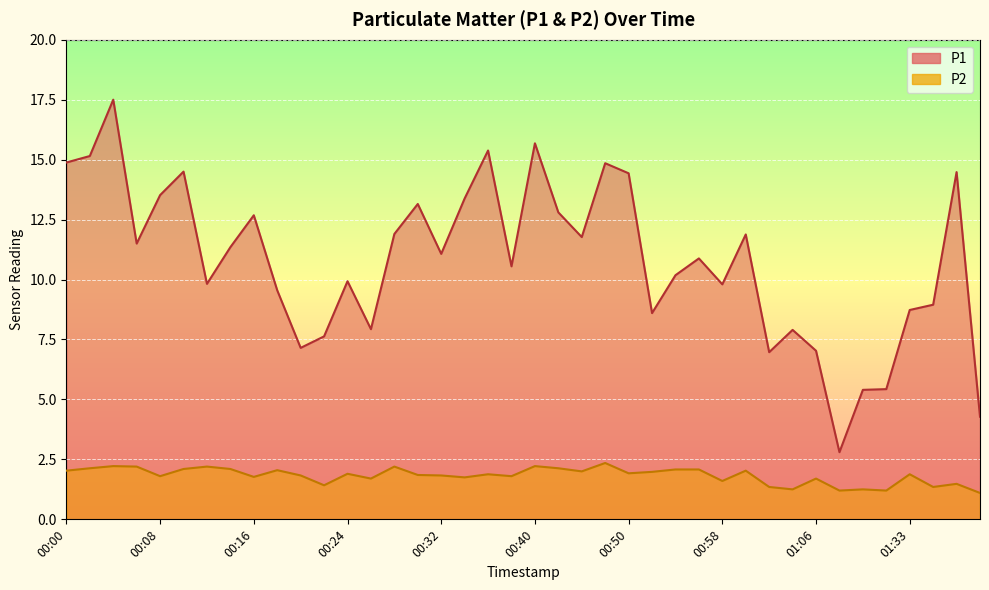

At which category does the chart reach its peak across all series?

00:04